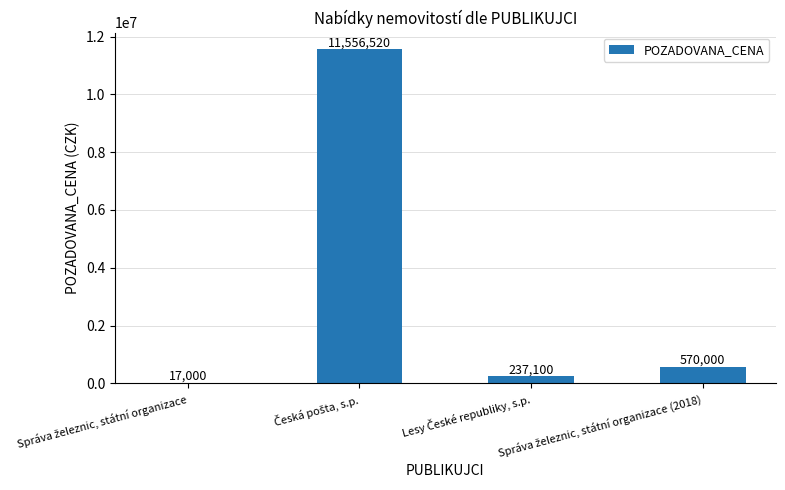

What is the greatest value displayed?

11556520